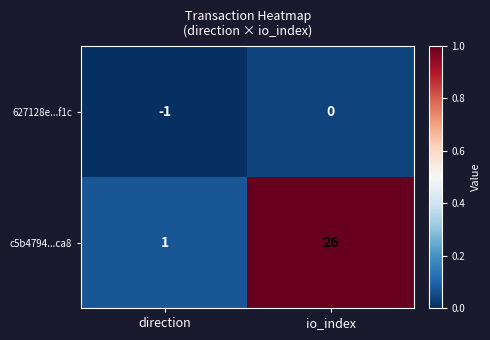

What is the total value across all series at io_index?

26